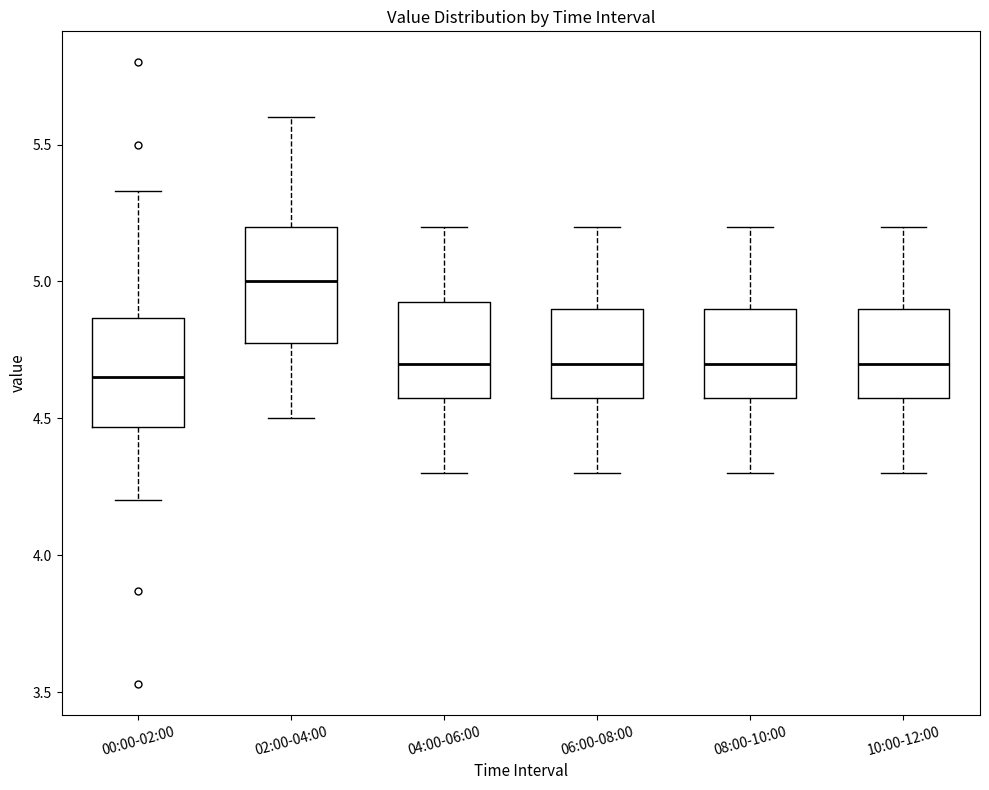

Where is the upper edge of the box for 08:00-10:00 on the y-axis? The values are not printed on the chart, so give them approximately, as read against the axis.

4.90